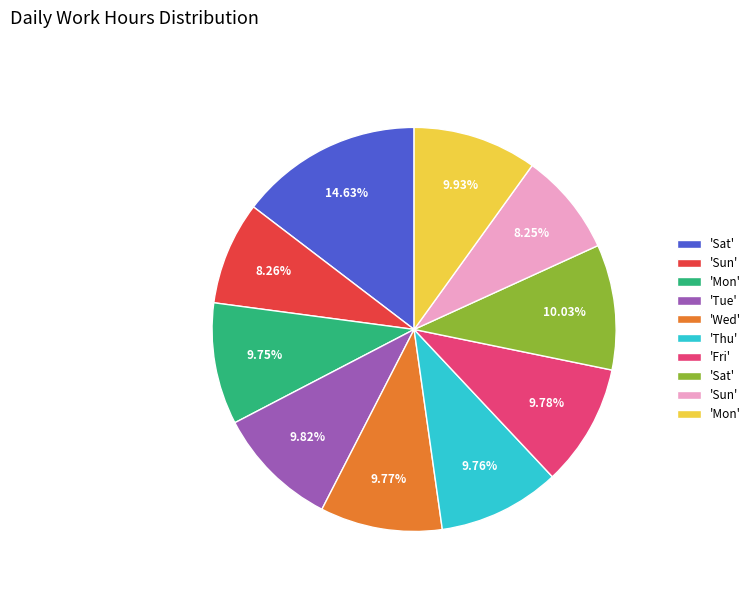

Is there a majority slice in this chart?

No